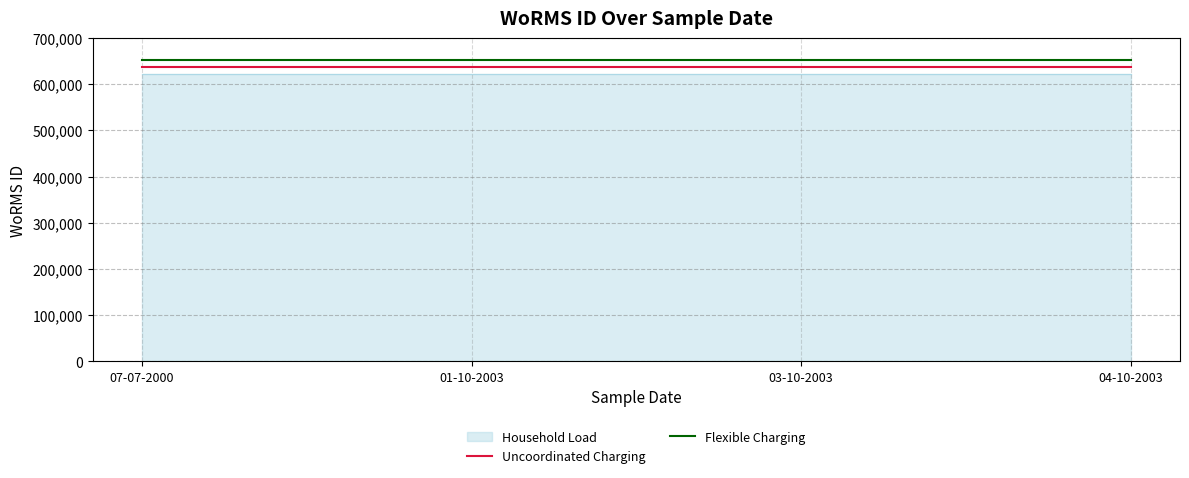

Is the value of Uncoordinated Charging at 03-10-2003 greater than the value of Flexible Charging at 03-10-2003?

No